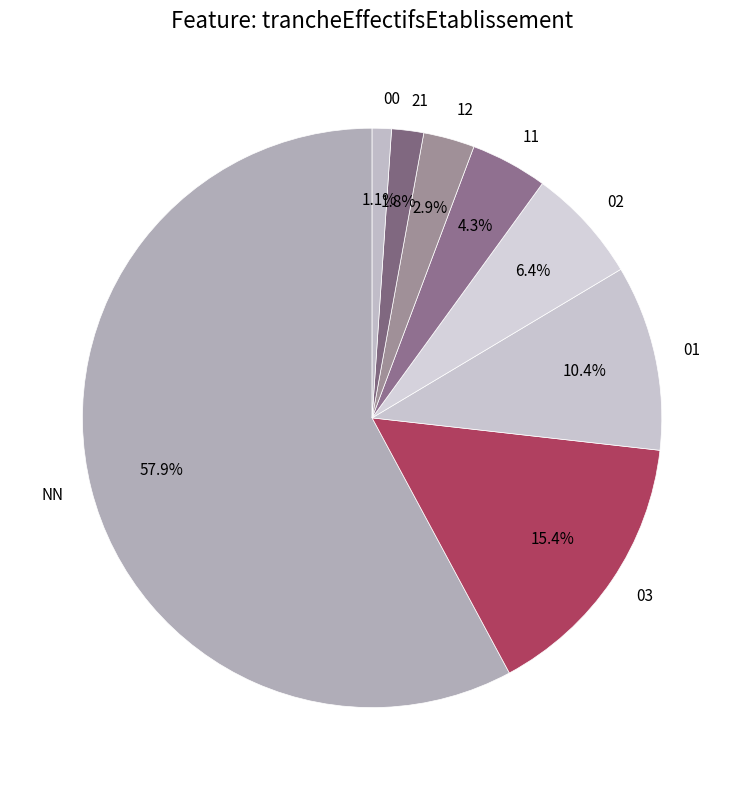

Which slice represents more than half of the pie?

NN